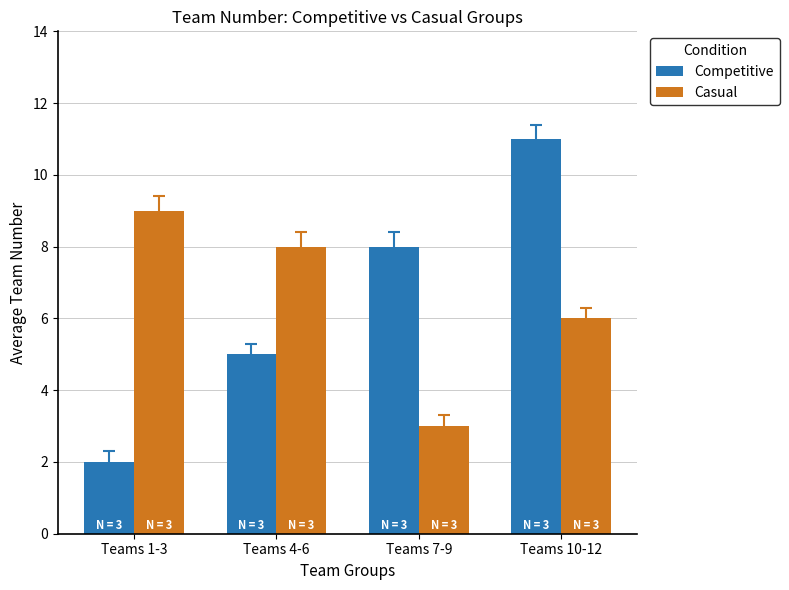

Does the chart contain stacked bars?

No